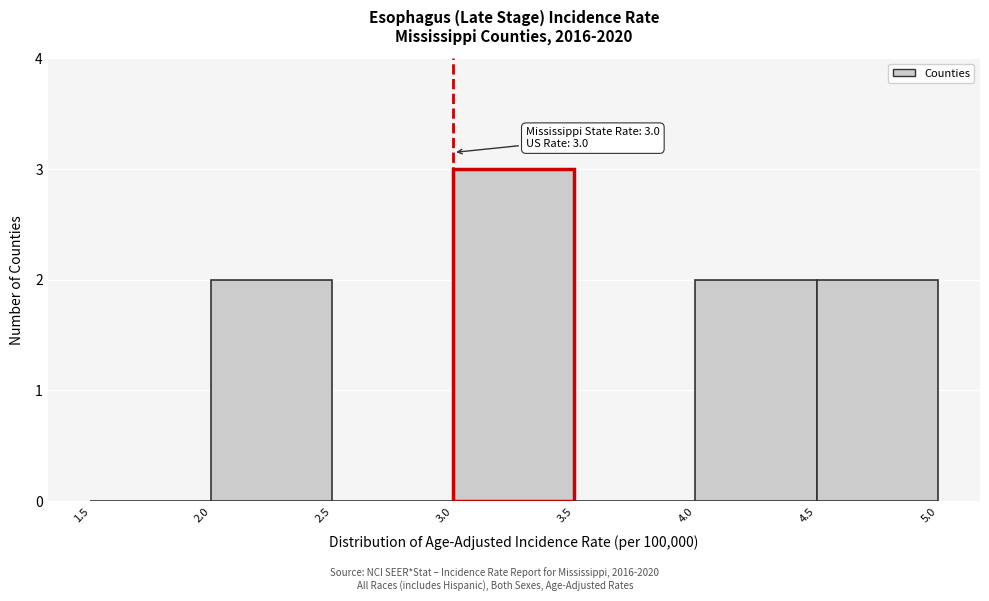

Which range on the x-axis has the tallest bar?

3.0 to 3.5